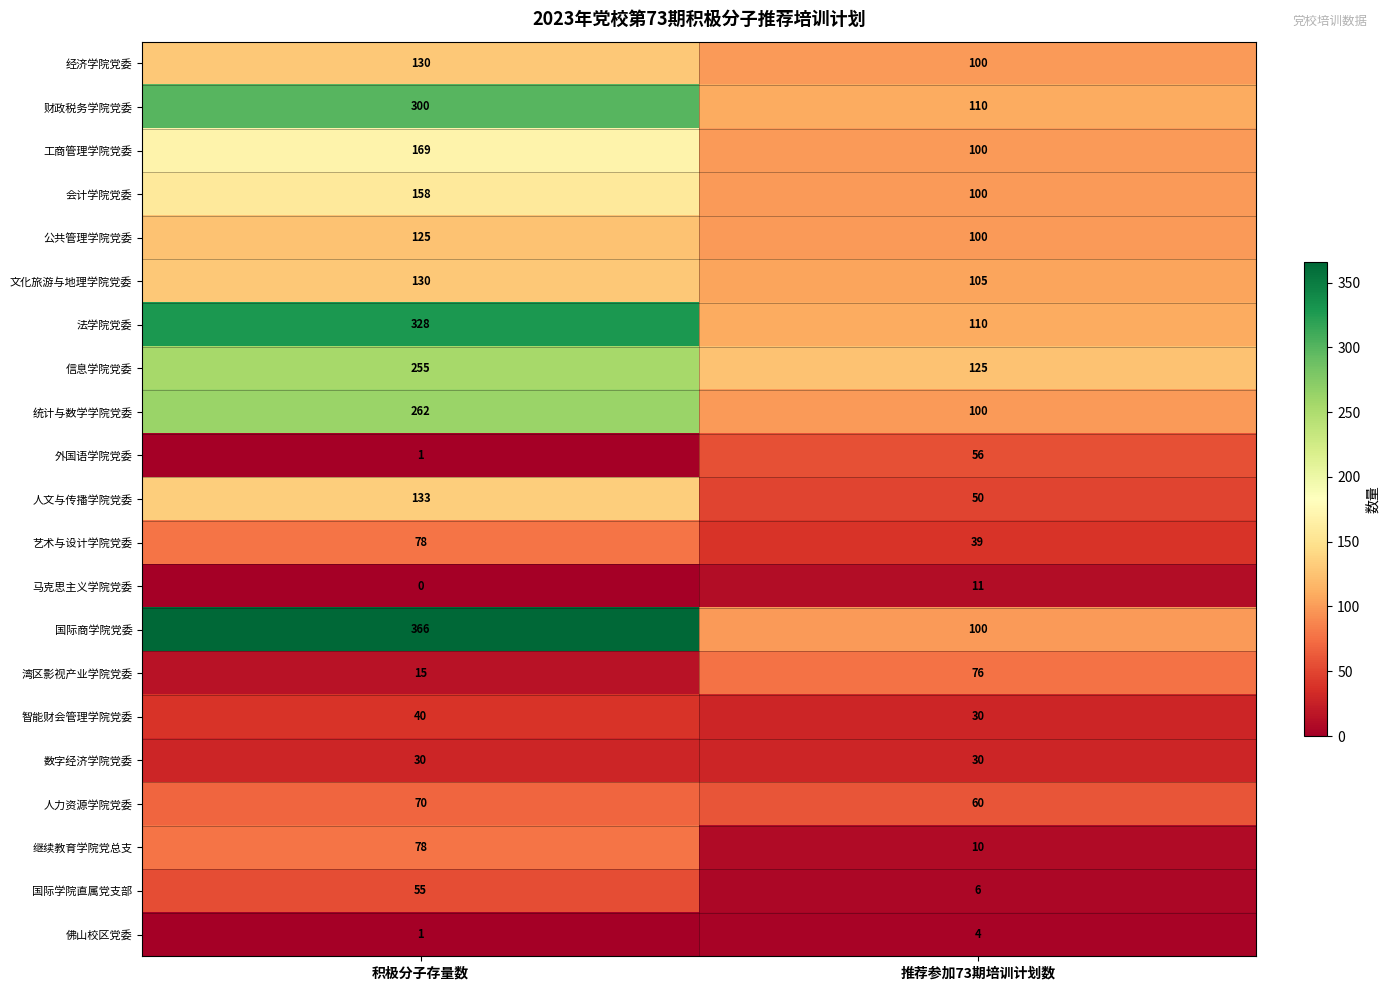

List the labels in order of 智能财会管理学院党委 value, largest first.

积极分子存量数, 推荐参加73期培训计划数